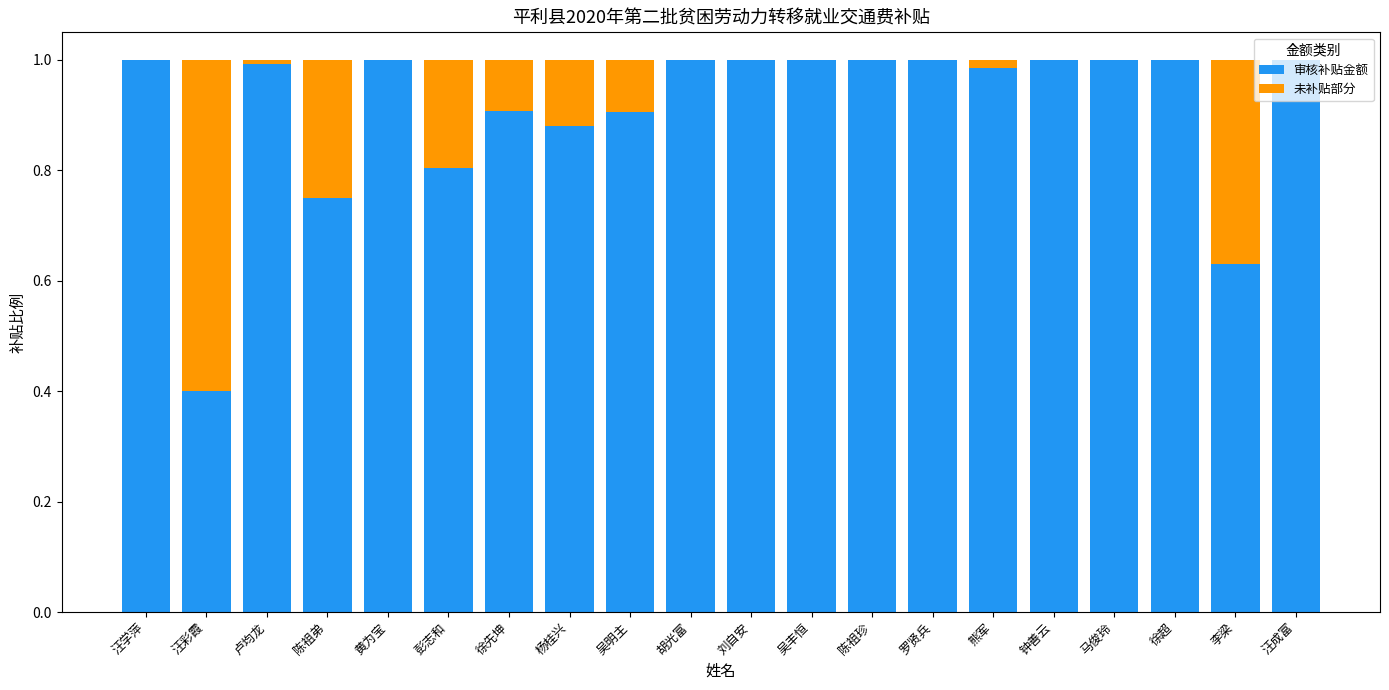

The 审核补贴金额 series shows 1.0 at 钟善云. True or false?

True